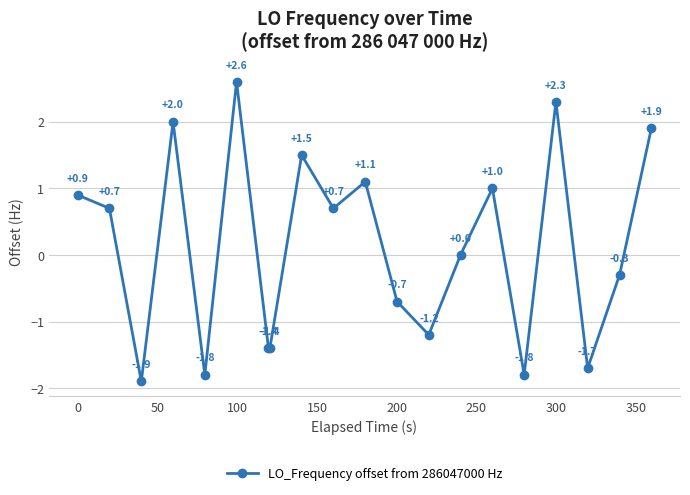

True or false: the data has more than 2 interior local peaks.

True